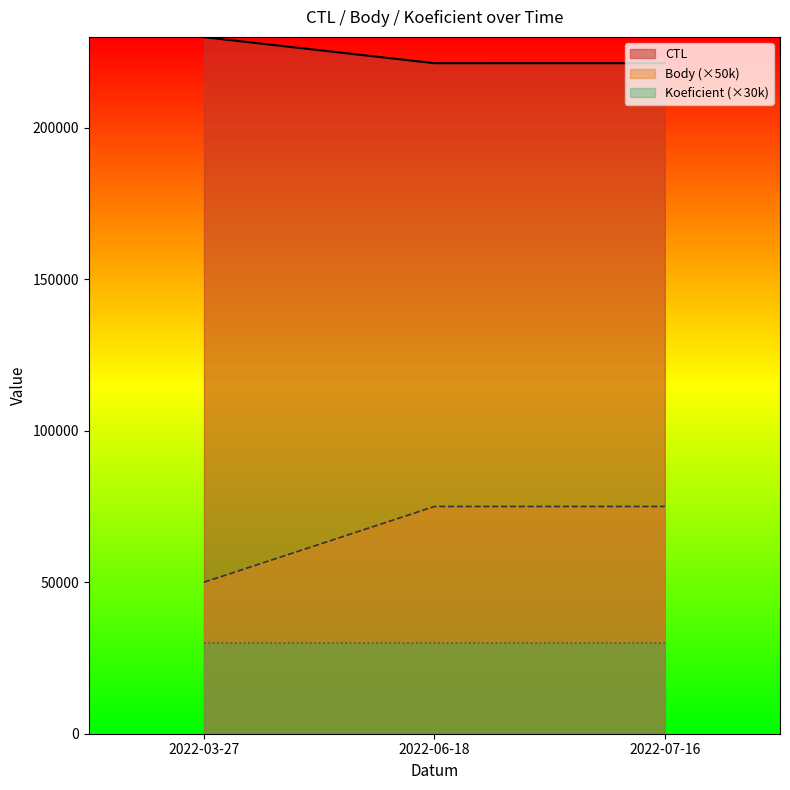

At which label does Body reach its minimum?

2022-03-27